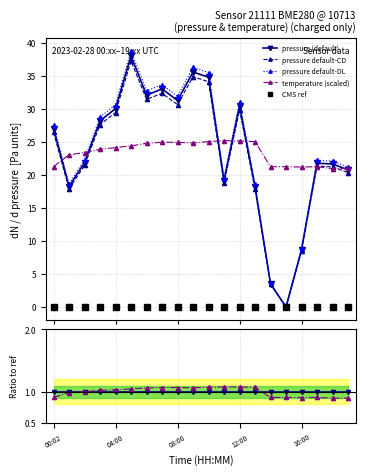

True or false: temperature and pressure cross at least once.

True